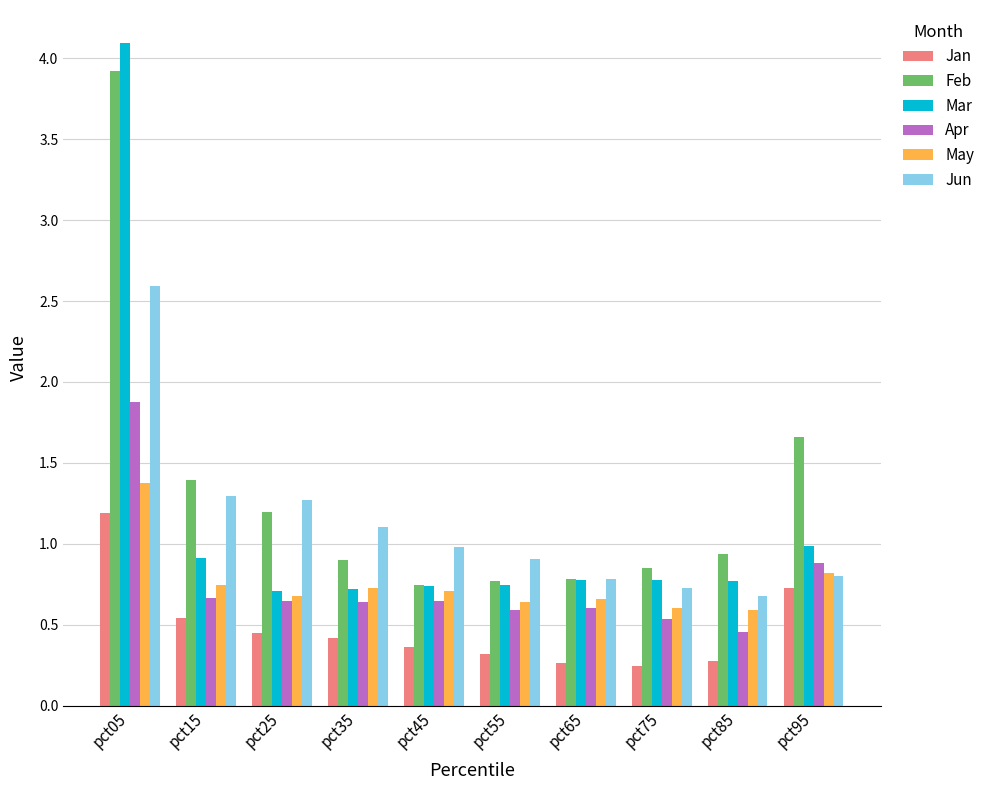

Which series has the largest total across all categories?

Feb